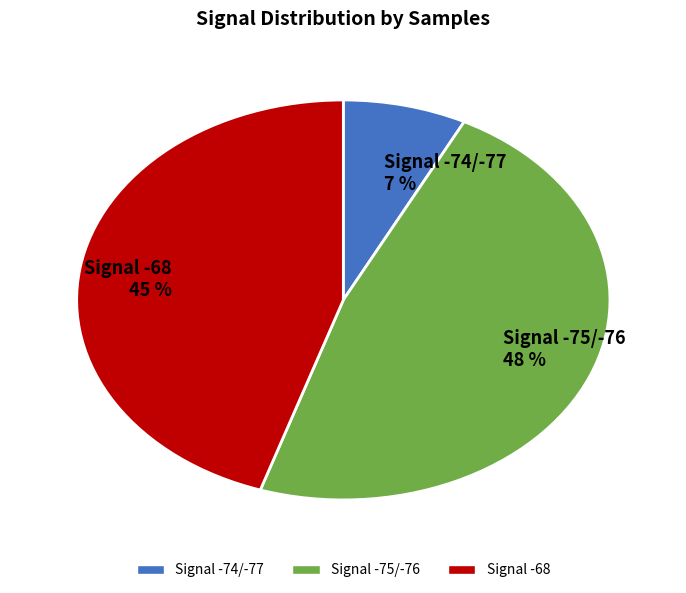

Rank the categories by value from highest to lowest.

Signal -75/-76 48 %, Signal -68 45 %, Signal -74/-77 7 %